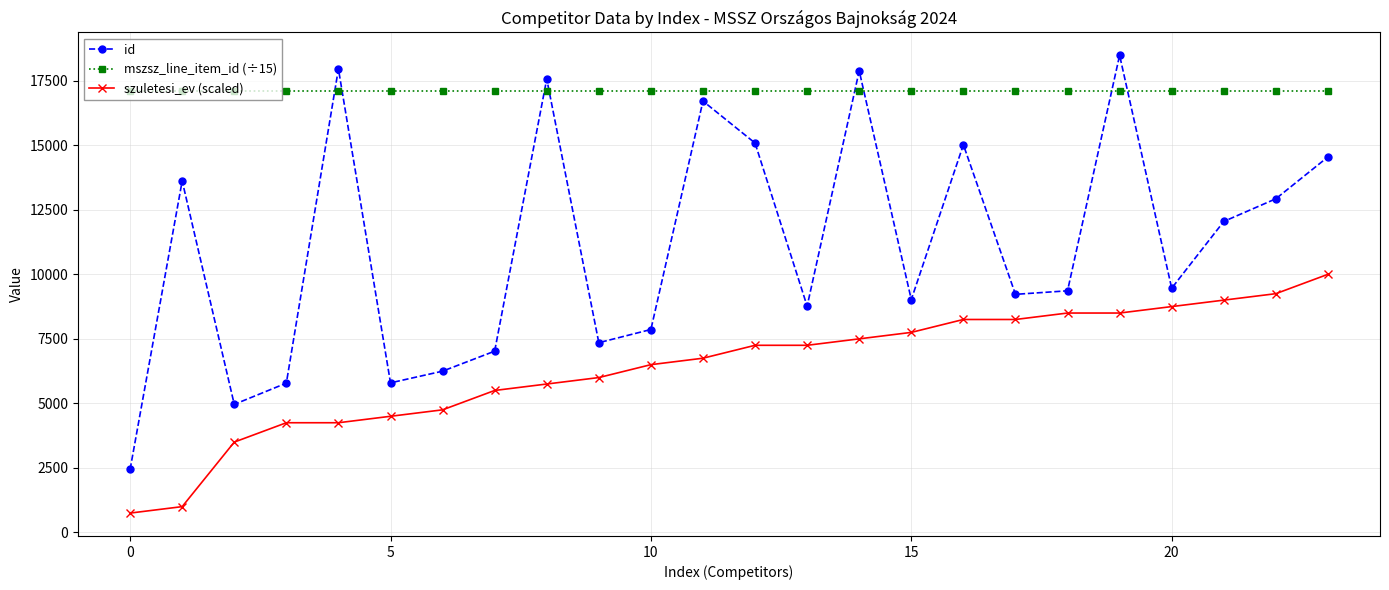

What is the value of the mszsz_line_item_id (÷15) point at the 6th from the left?

17098.6